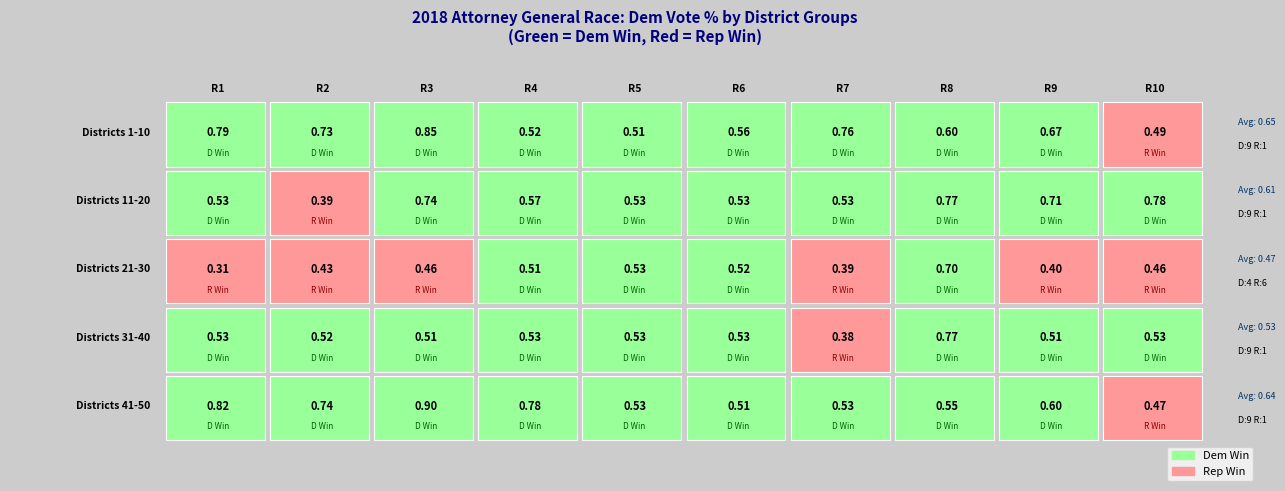

At which category is the sum across all series the highest?

2